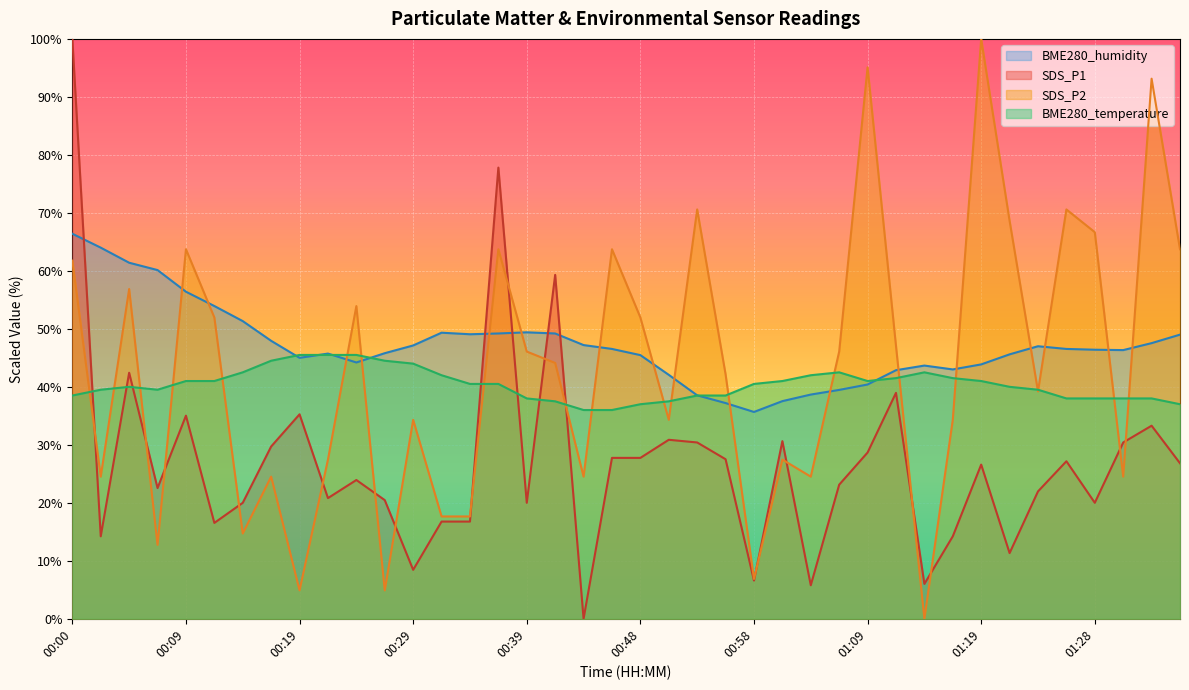

What is the sum of all SDS_P1 values?

1075.8